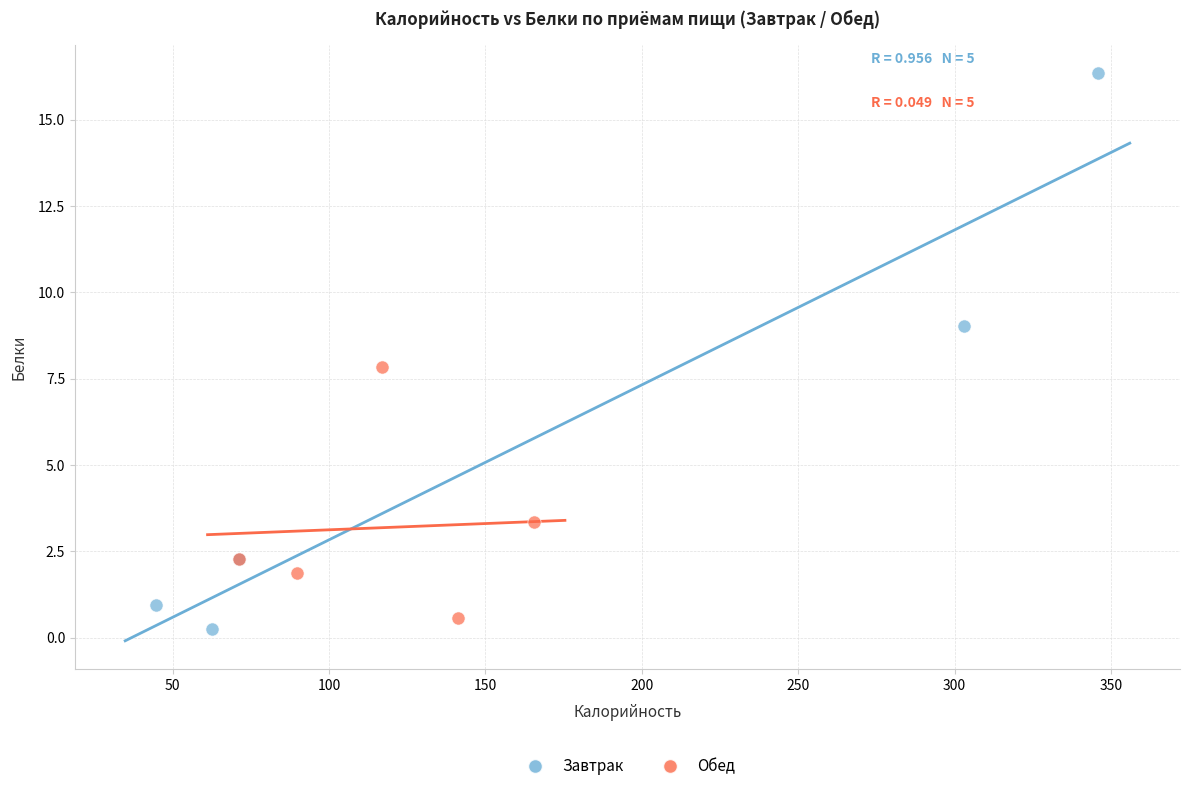

Which series contains the highest Y value?

Завтрак